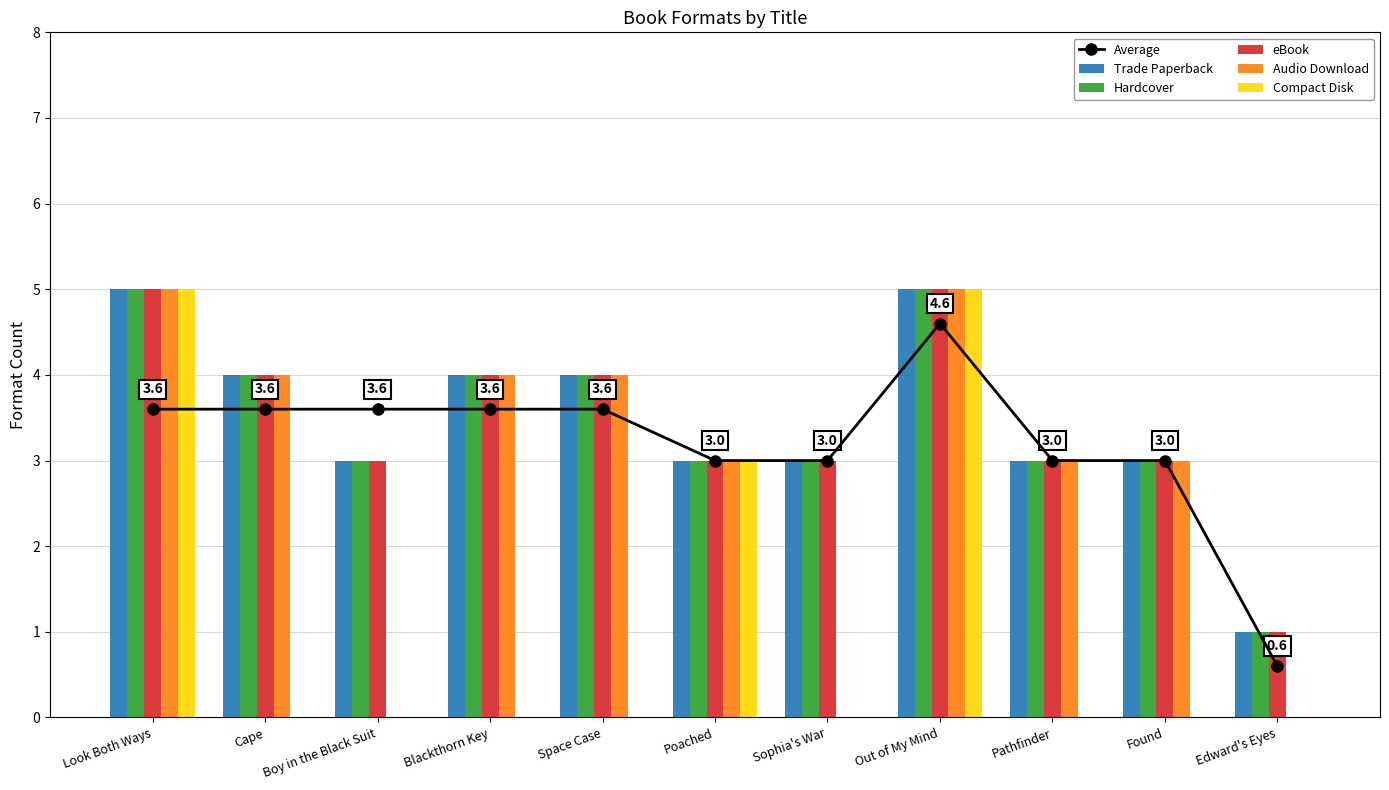

What is the average value of the Audio Download series?

2.8